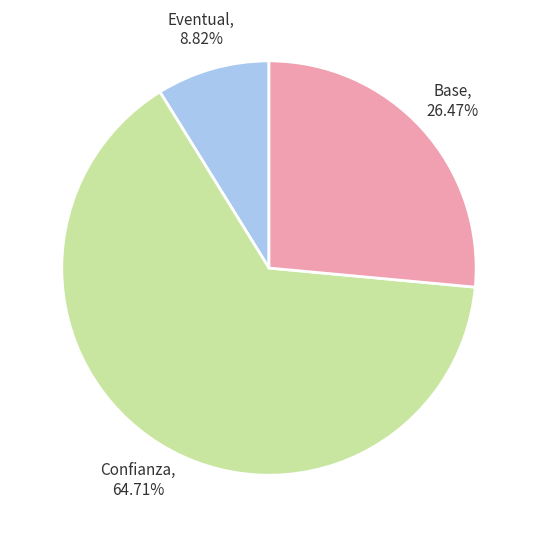

To the nearest percent, what is the average slice percentage?

33%